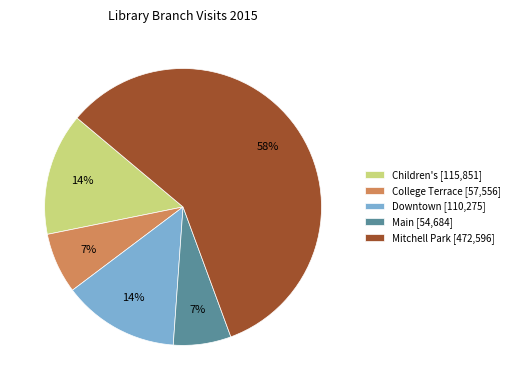

What is the majority slice?

Mitchell Park